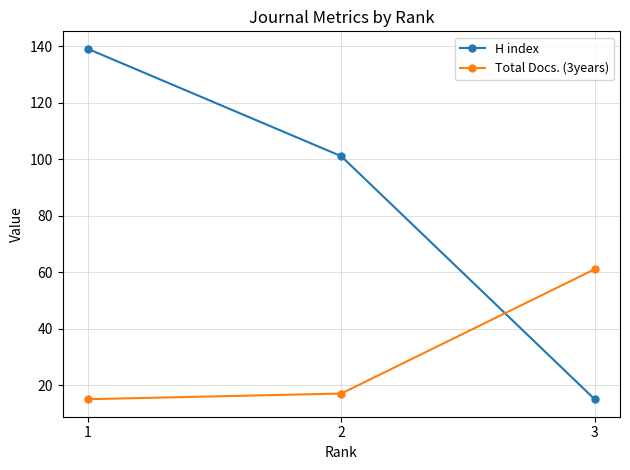

Rank the series at 3 from lowest to highest value.

H index, Total Docs. (3years)